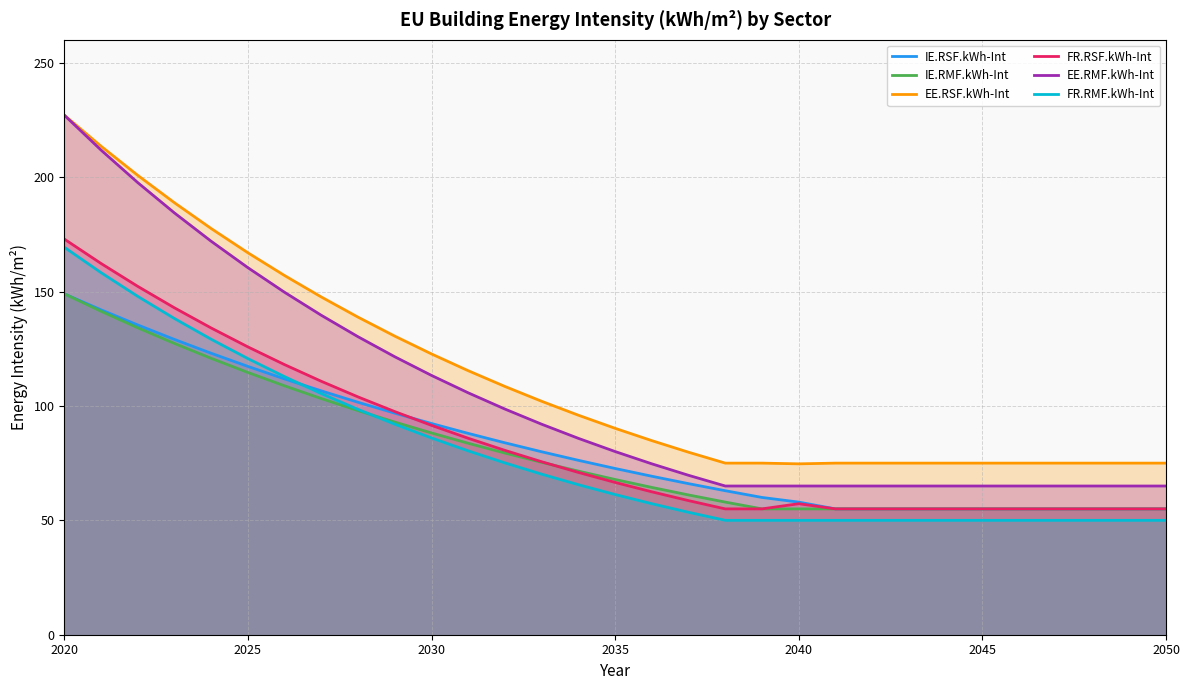

What is the total value across all series at 2050?

355.0